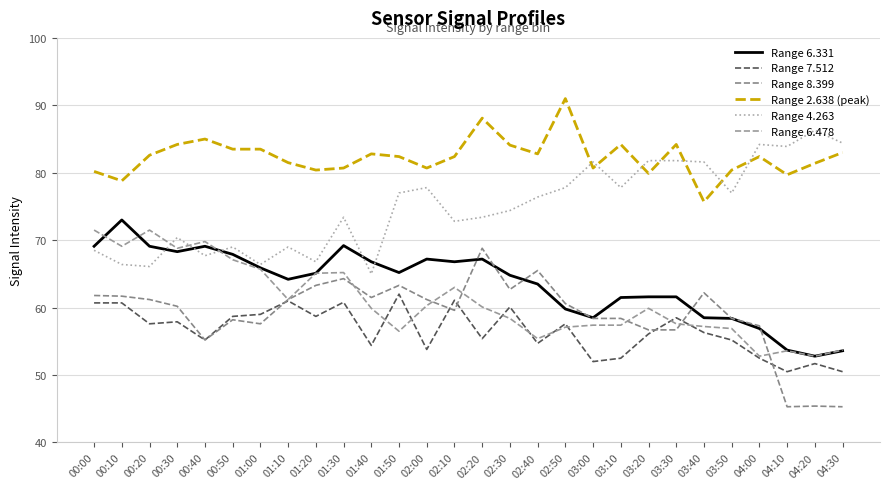

True or false: Range 7.512 and Range 2.638 (peak) intersect in this chart.

False